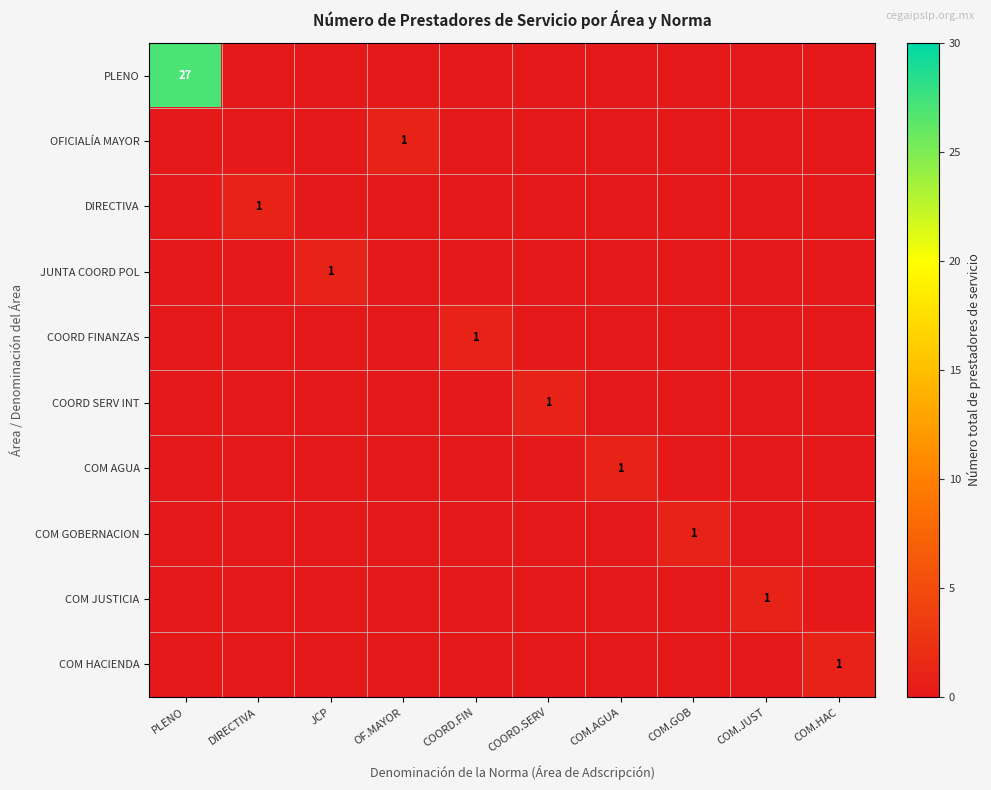

List the series in order of their peak value, lowest first.

OFICIALÍA MAYOR, DIRECTIVA, JUNTA COORD POL, COORD FINANZAS, COORD SERV INT, COM AGUA, COM GOBERNACION, COM JUSTICIA, COM HACIENDA, PLENO